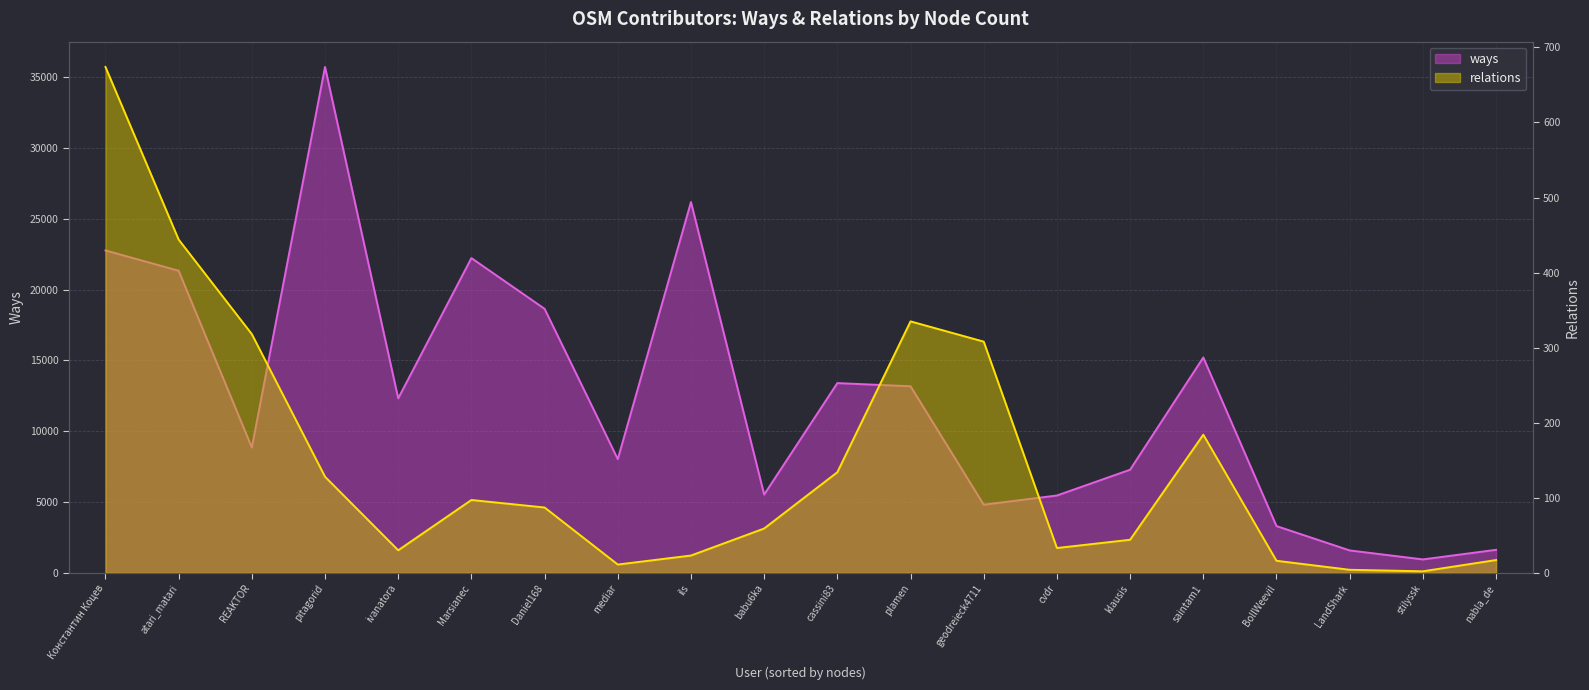

At how many categories does at least one series exceed 27464?

1